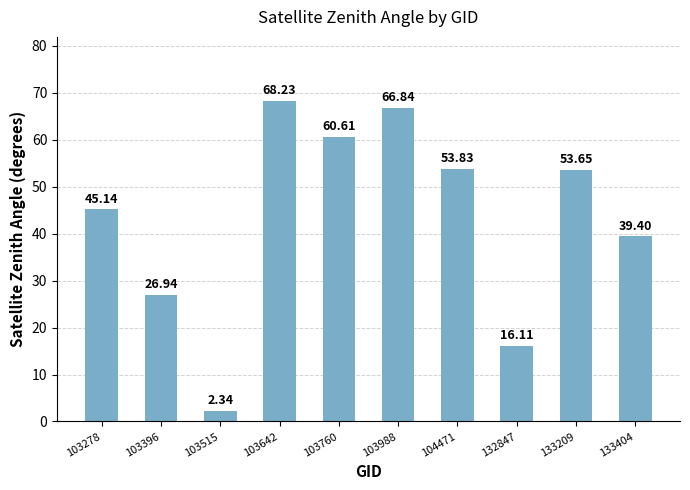

How many data points are less than 53?

5